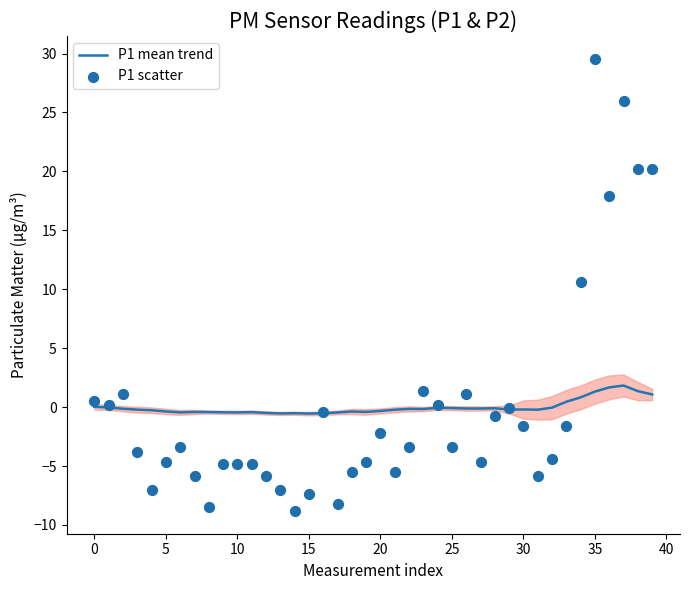

Which series has the largest total across all categories?

P1 scatter